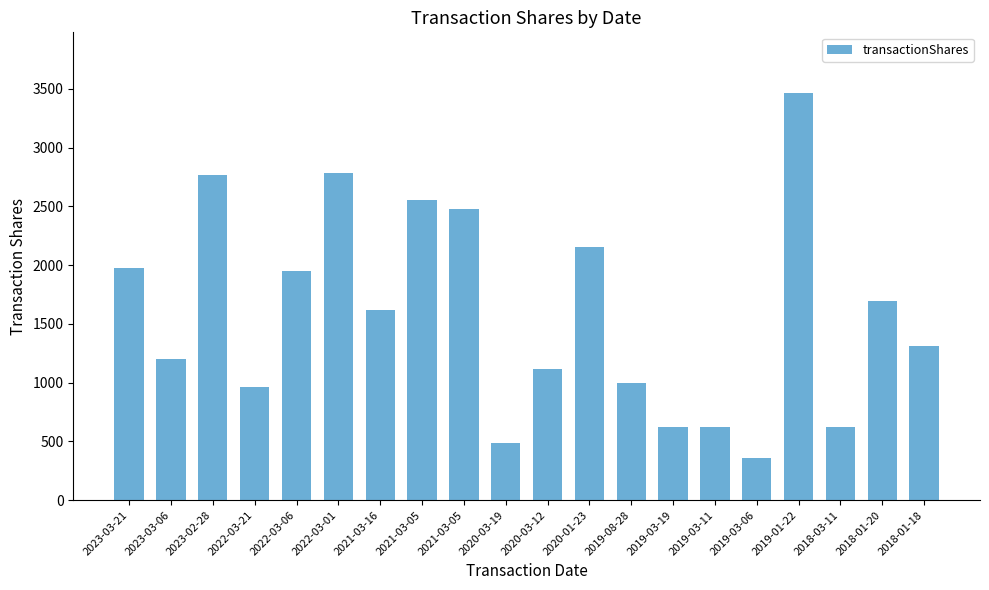

Reading right to left, what are all the values shown in this chart?

1313	1694	625	3461	363	625	620	1000	2153	1112	483	2476	2556	1622	2786	1948	961	2770	1199	1978